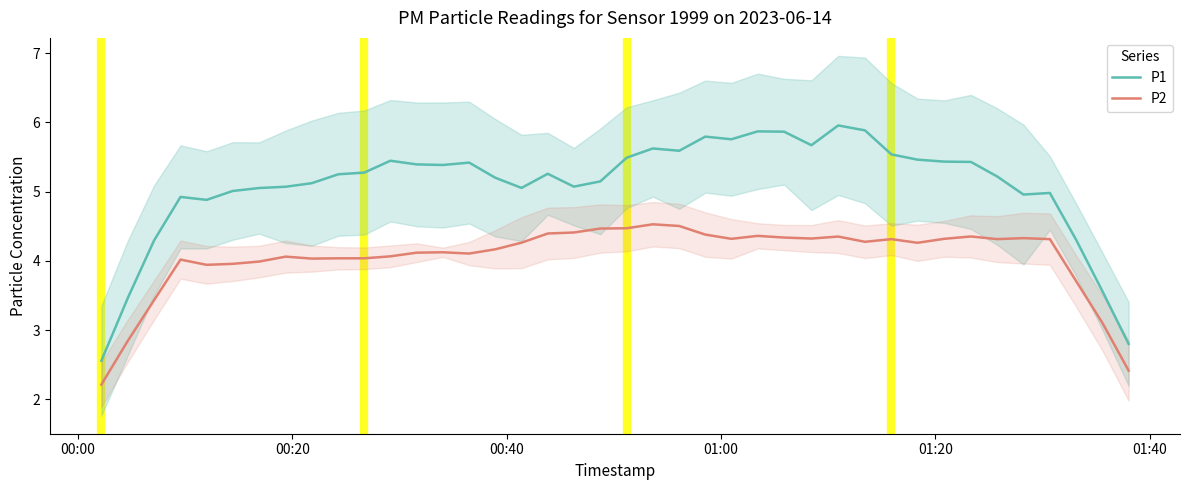

True or false: P2 and P1 cross at least once.

False